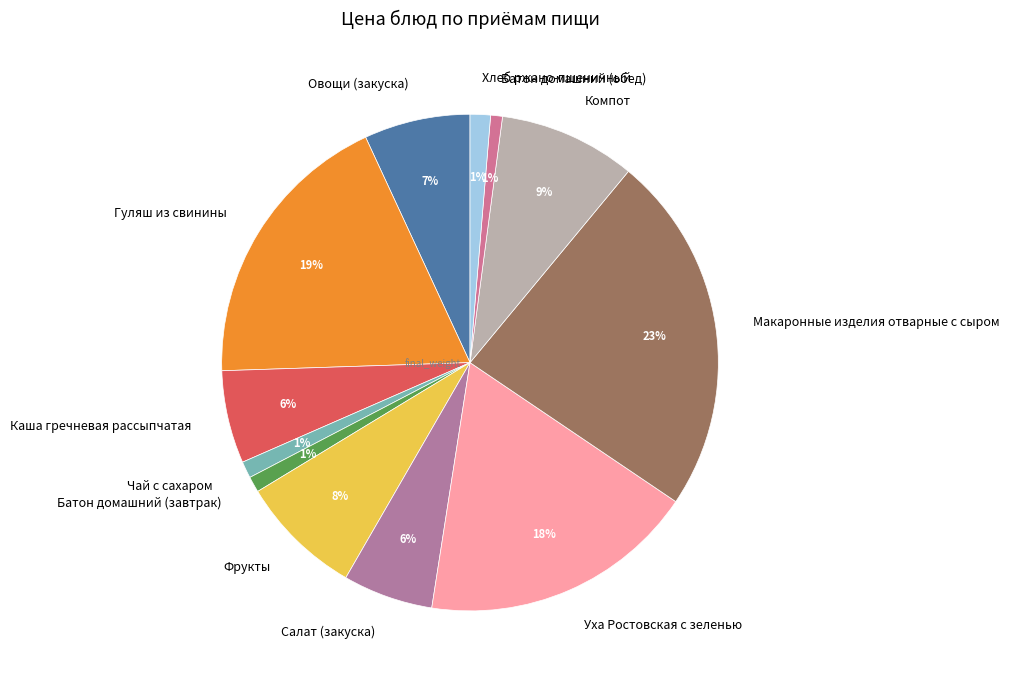

What is the largest slice in the pie chart?

Макаронные изделия отварные с сыром